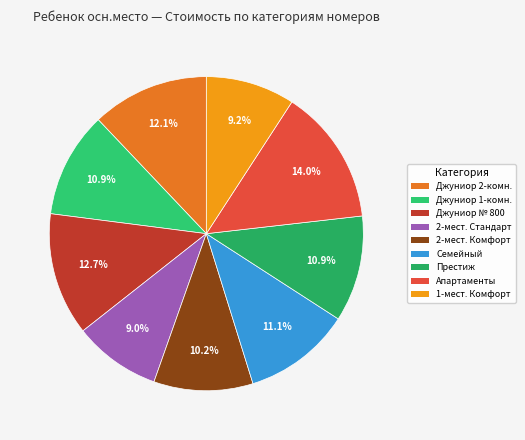

How many segments does this pie chart have?

9